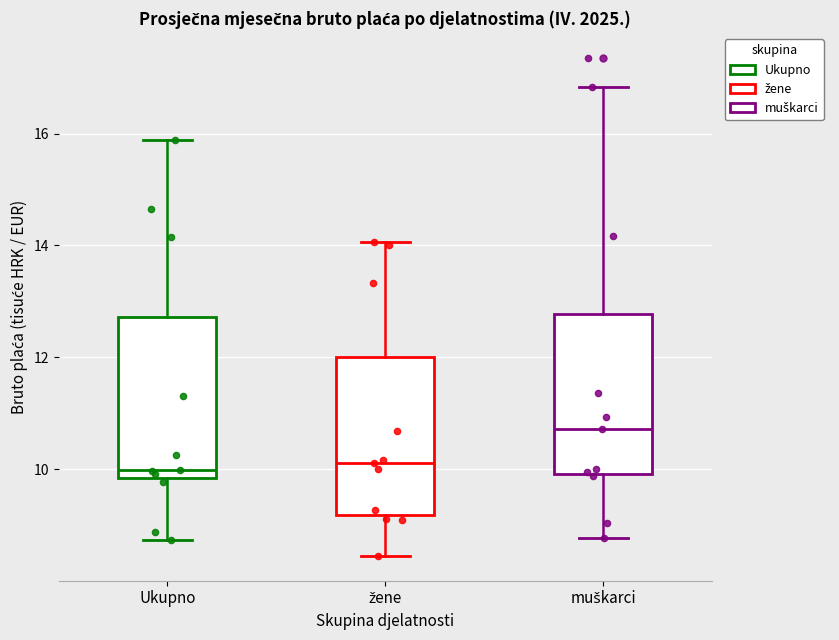

Reading left to right, read every box against the y-axis: the position of its median line, the range the box covers, and the ends of its whiskers. The values are not printed on the chart, so give them approximately, as read against the axis.

Ukupno: median 10.0, box 9.8 to 12.8, whiskers 8.8 to 15.8
žene: median 10.2, box 9.2 to 12.0, whiskers 8.4 to 14.0
muškarci: median 10.8, box 10.0 to 12.8, whiskers 8.8 to 16.8